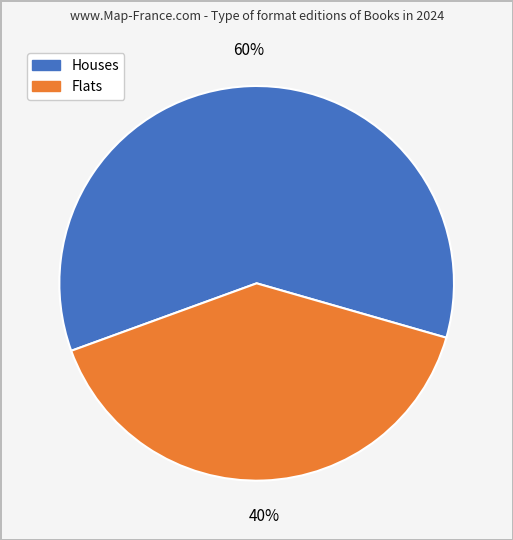

To the nearest percent, what is the difference between the largest and smallest slice percentages?

20%